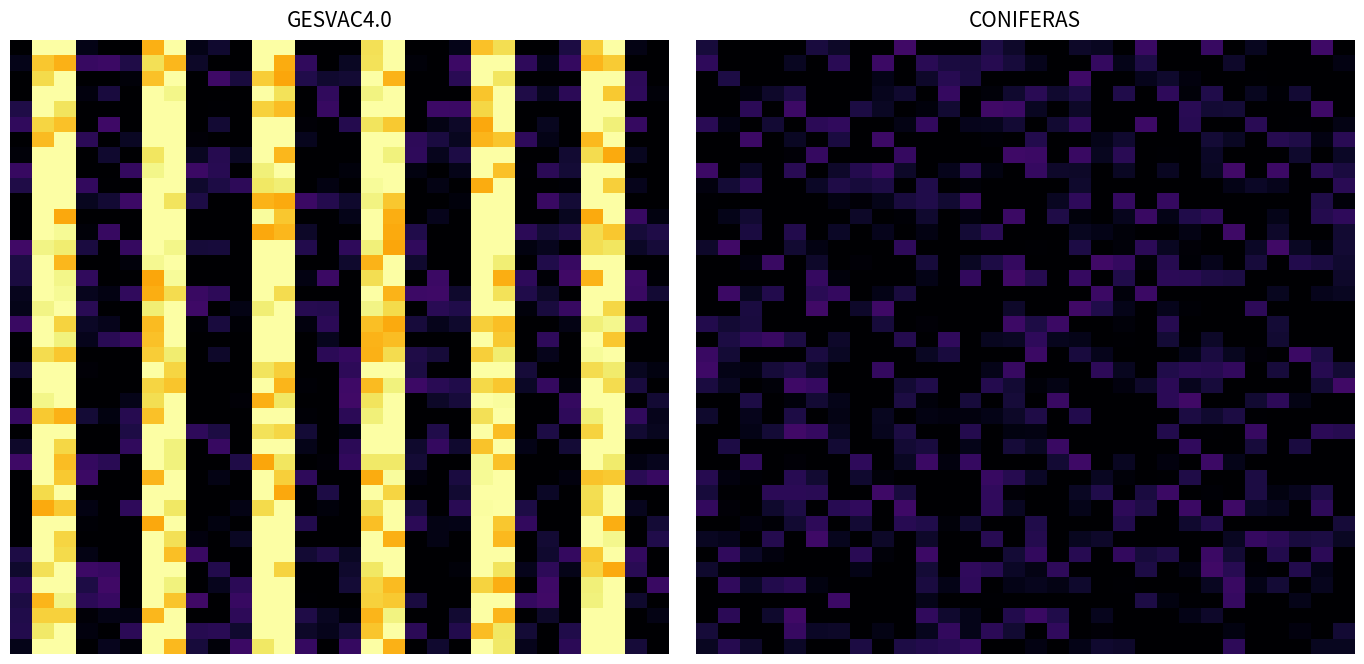

At how many categories does at least one series exceed 0?

30